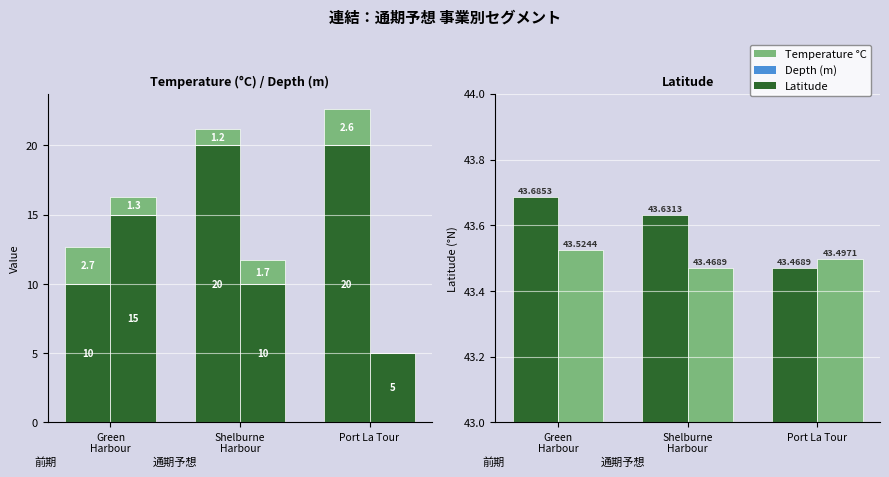

At how many categories does at least one series exceed 2?

3